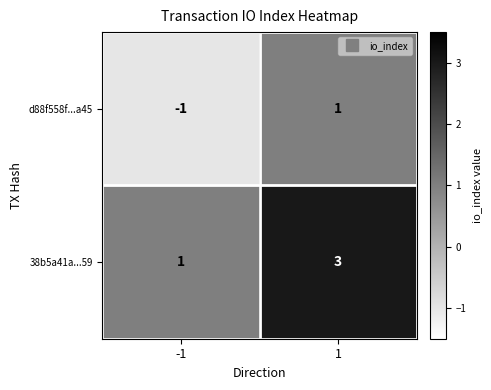

At -1, list the series in order from smallest to largest.

d88f558f...a45, 38b5a41a...59